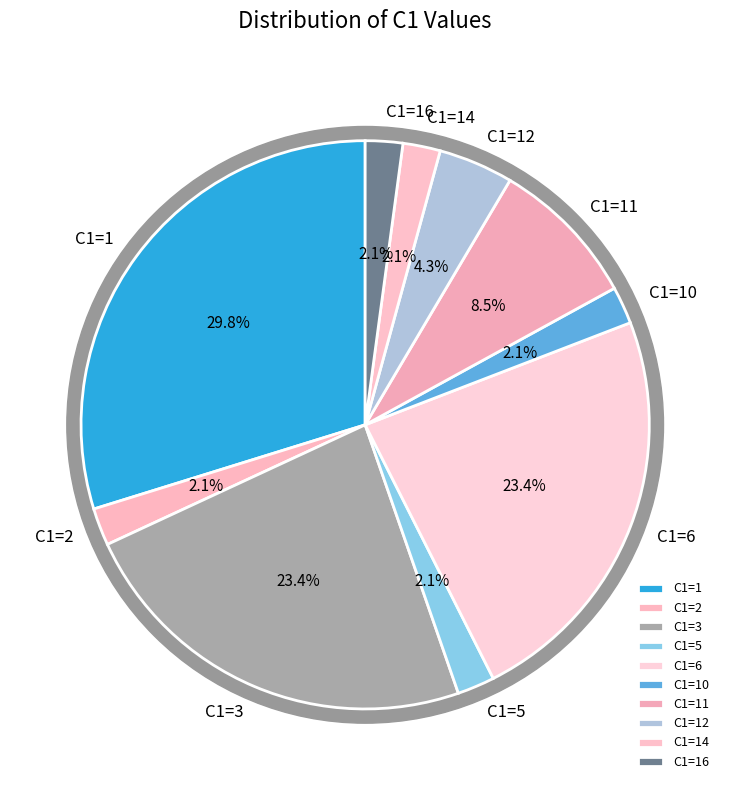

How many slices are in this pie chart?

10